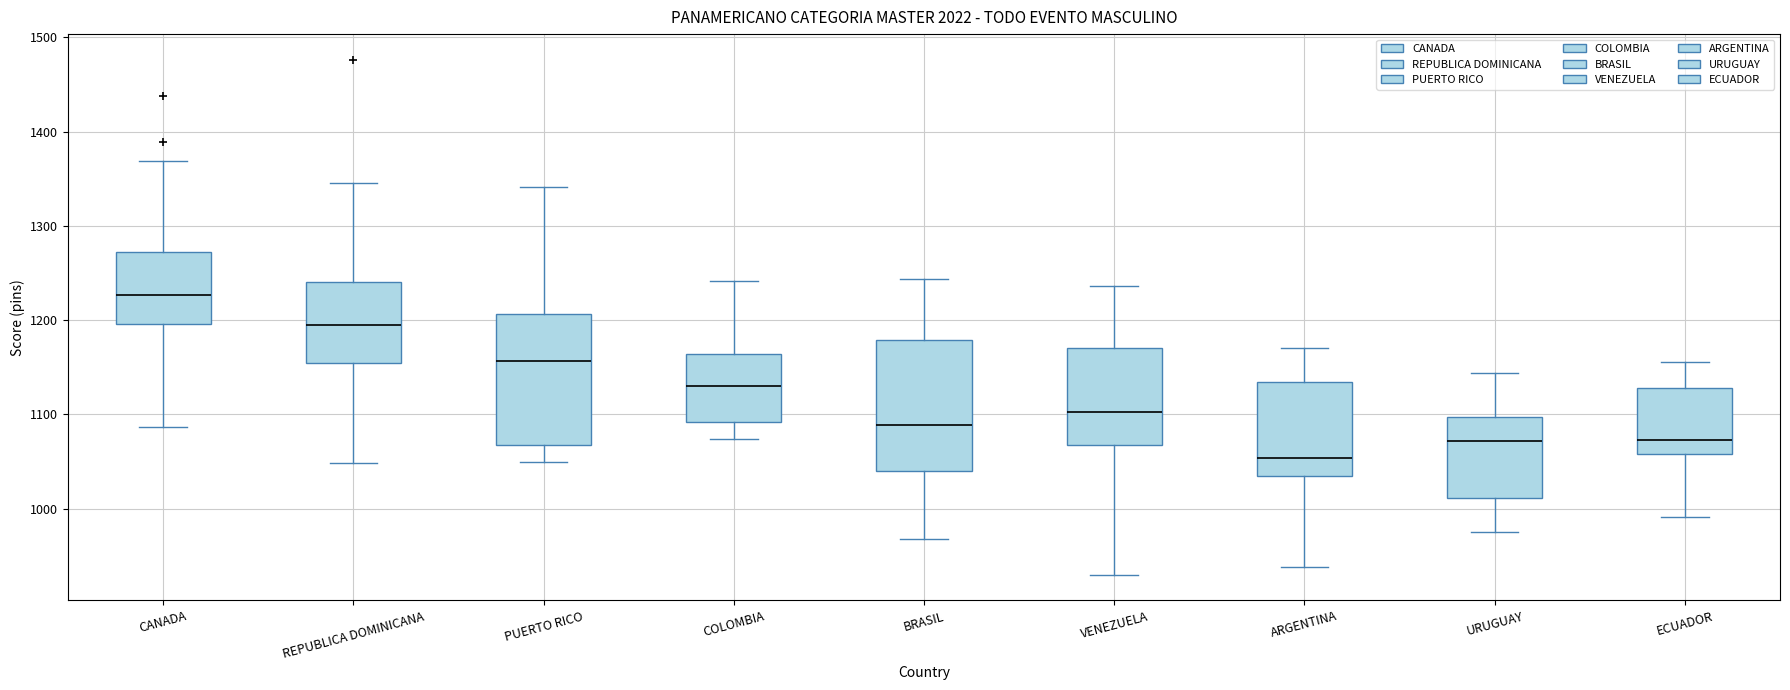

Where is the upper edge of the box for REPUBLICA DOMINICANA on the y-axis? The values are not printed on the chart, so give them approximately, as read against the axis.

1240